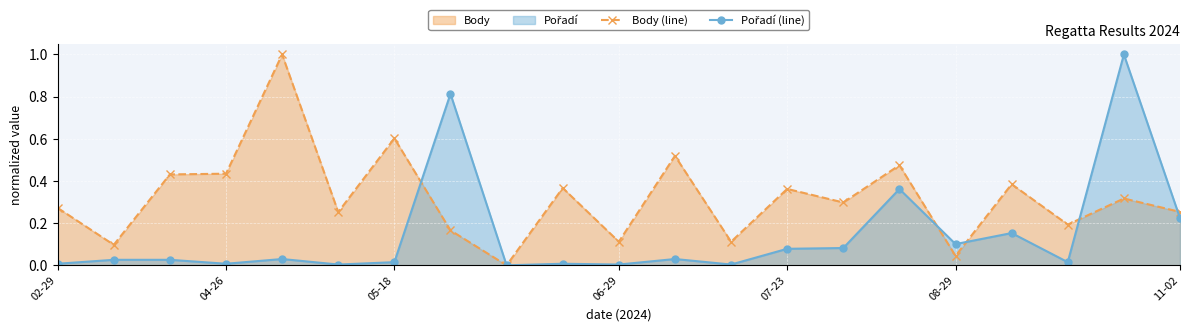

How many categories are shown in the chart?

21